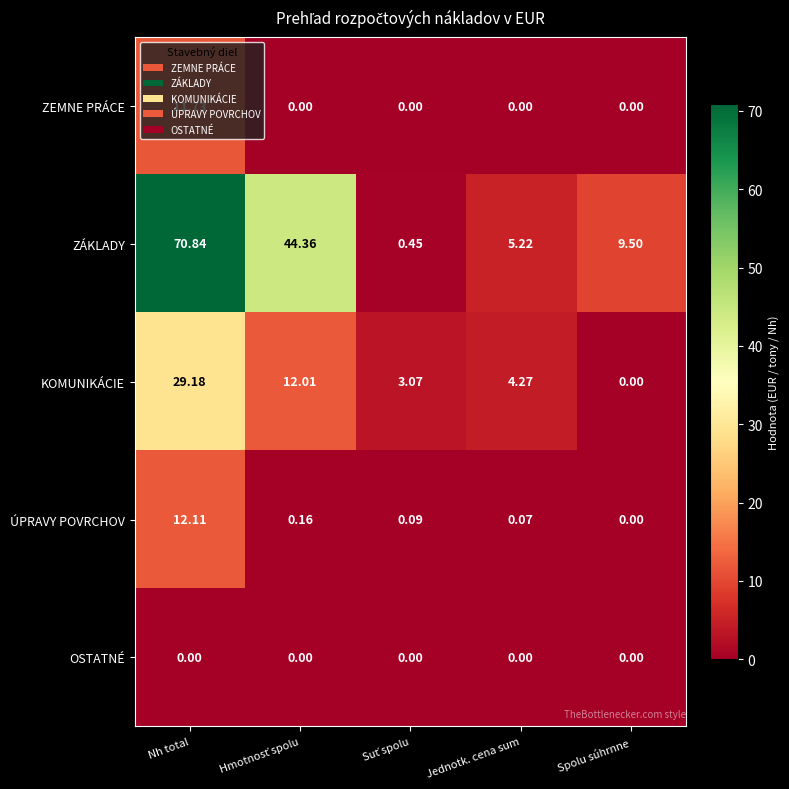

At which category is the sum across all series the highest?

Nh total